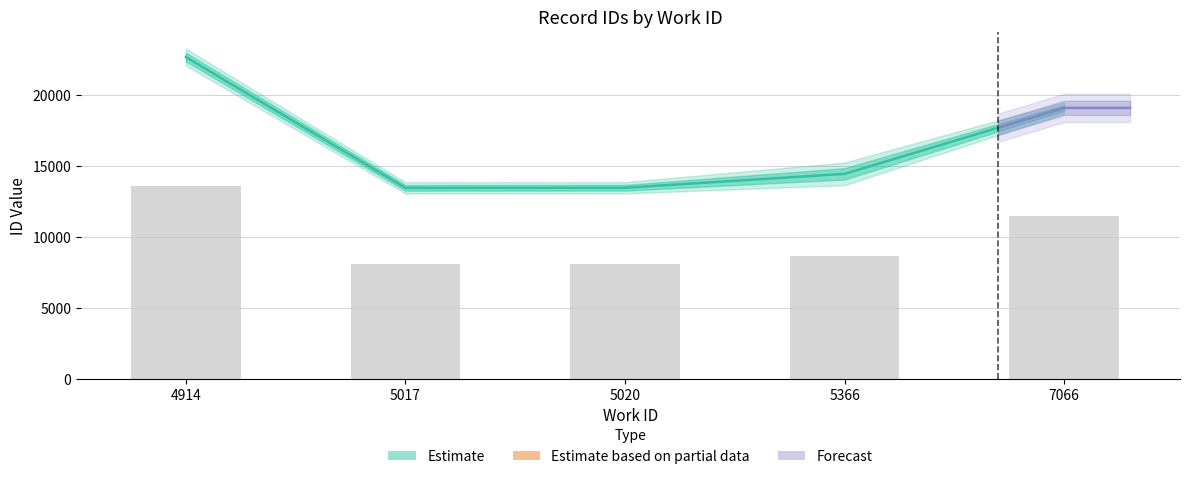

At which label is the value closest to 10837?

7066